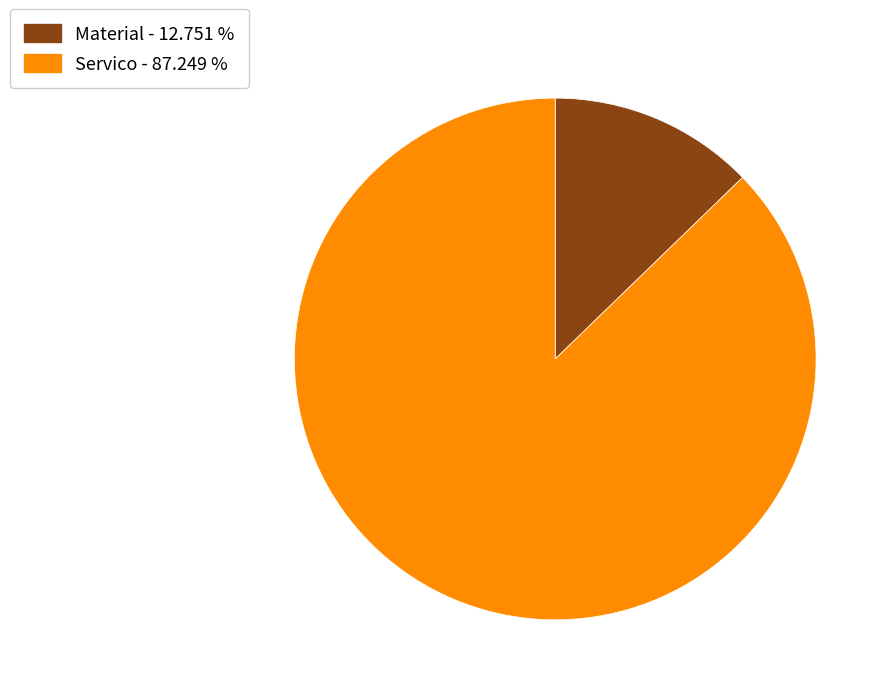

How many slices are in this pie chart?

2